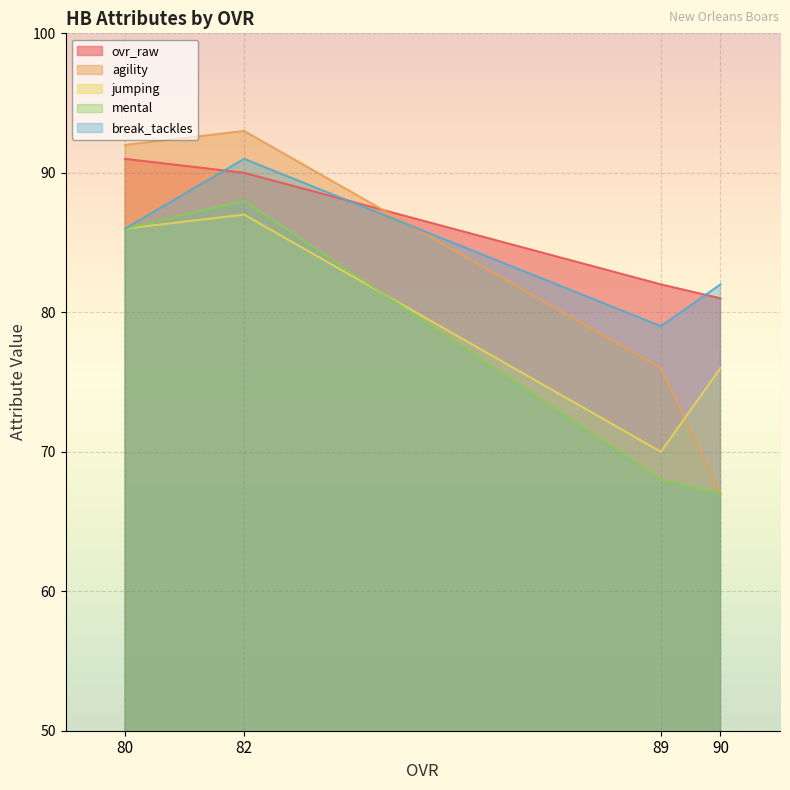

What is the sum of all agility values?

328